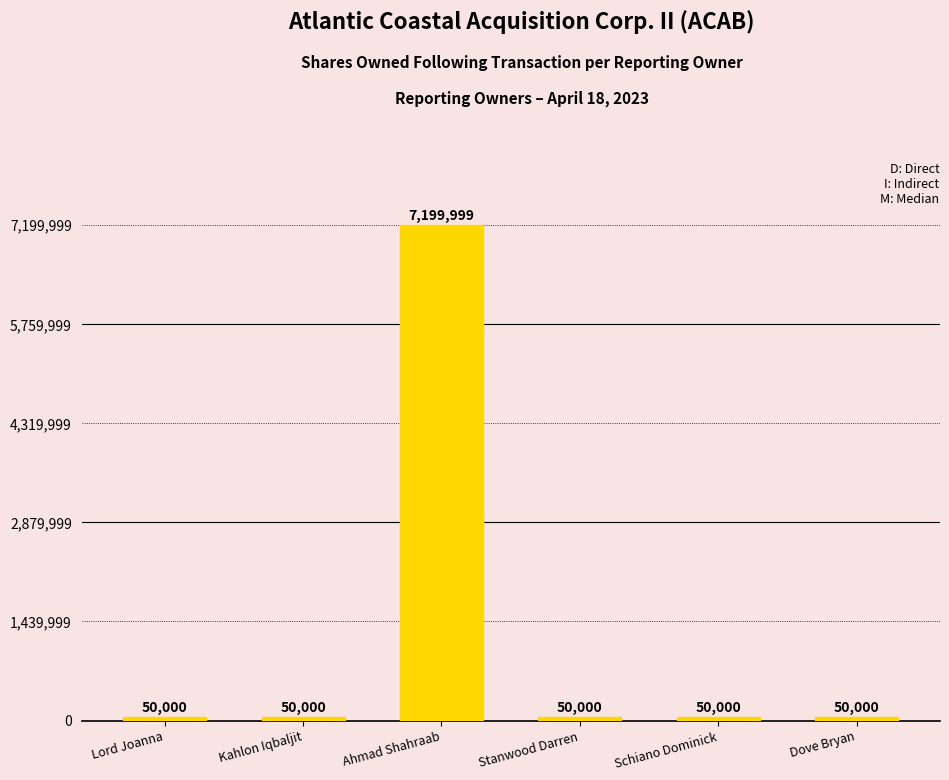

What is the sum of all values?

7449999